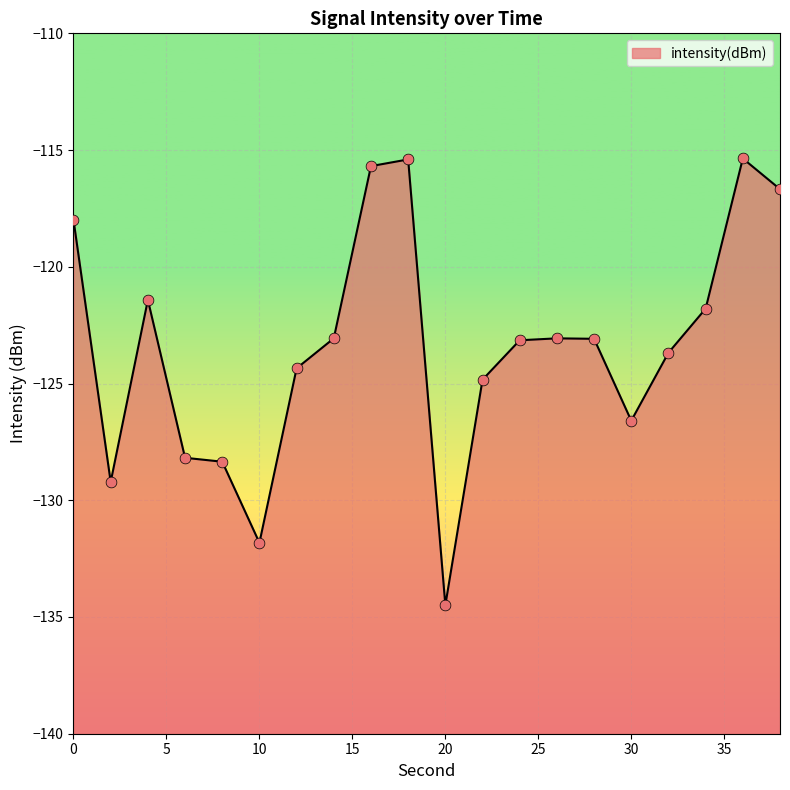

Between 4 and 18, which is larger?

18